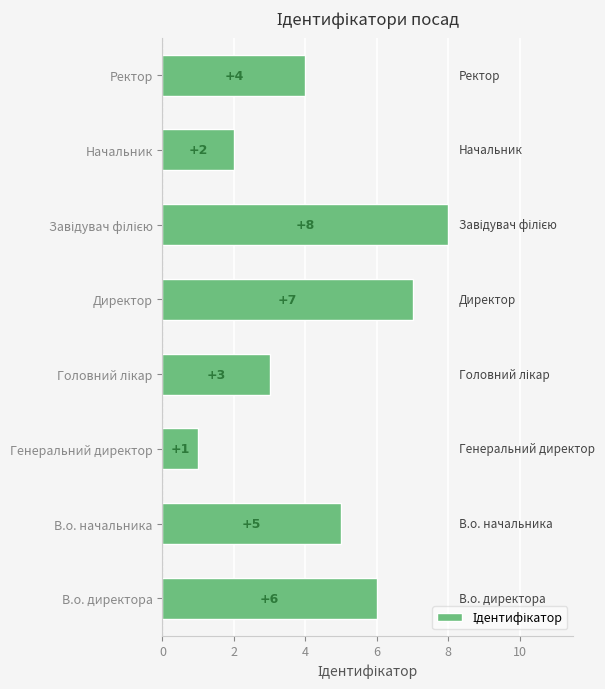

The chart shows a value of 0 at Генеральний директор. True or false?

False